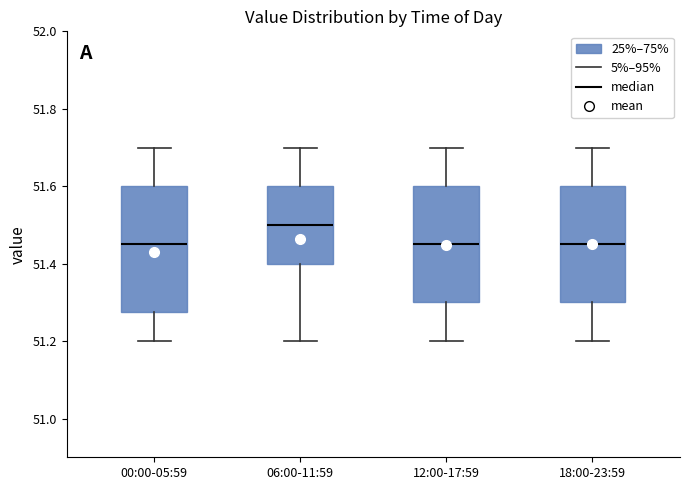

Reading left to right, transcribe this box plot: for each box, give where its median line is, the range the box spans, and where its two whiskers end, as read against the y-axis. The values are not printed on the chart, so give them approximately, as read against the axis.

00:00-05:59: median 51.46, box 51.28 to 51.60, whiskers 51.20 to 51.70
06:00-11:59: median 51.50, box 51.40 to 51.60, whiskers 51.20 to 51.70
12:00-17:59: median 51.46, box 51.30 to 51.60, whiskers 51.20 to 51.70
18:00-23:59: median 51.46, box 51.30 to 51.60, whiskers 51.20 to 51.70